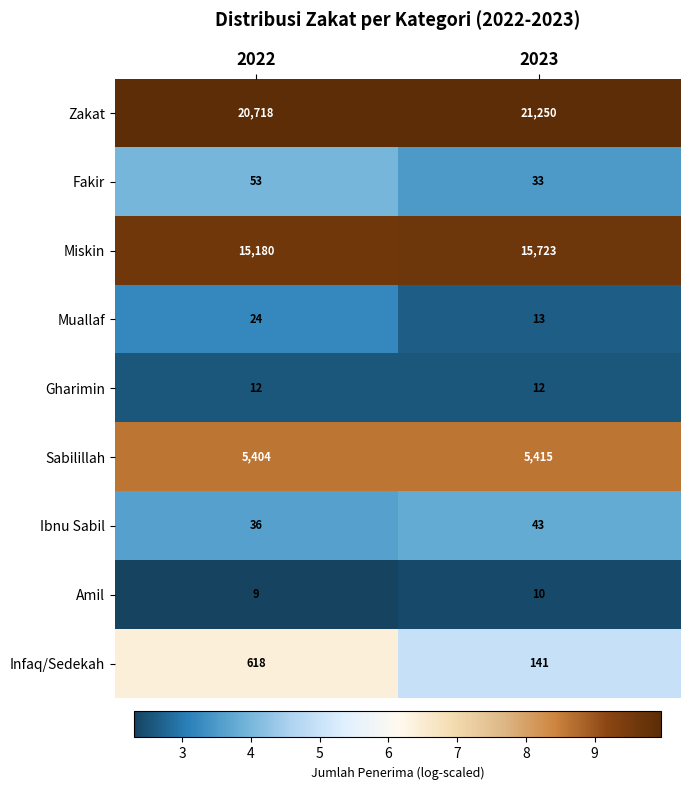

Which series has the largest total across all categories?

Zakat